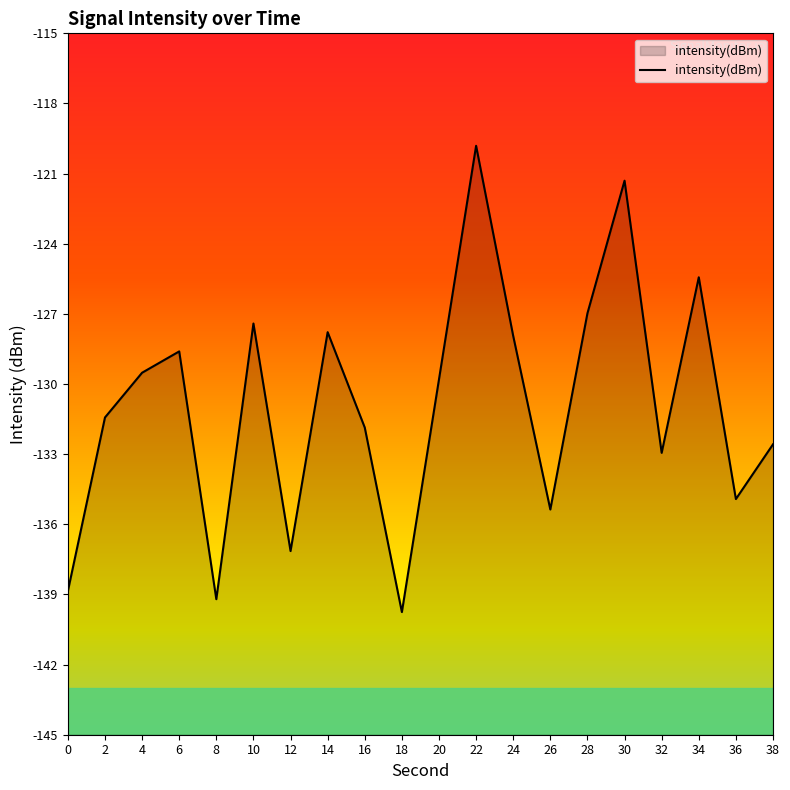

Where is the data nearest to the value -129?

6